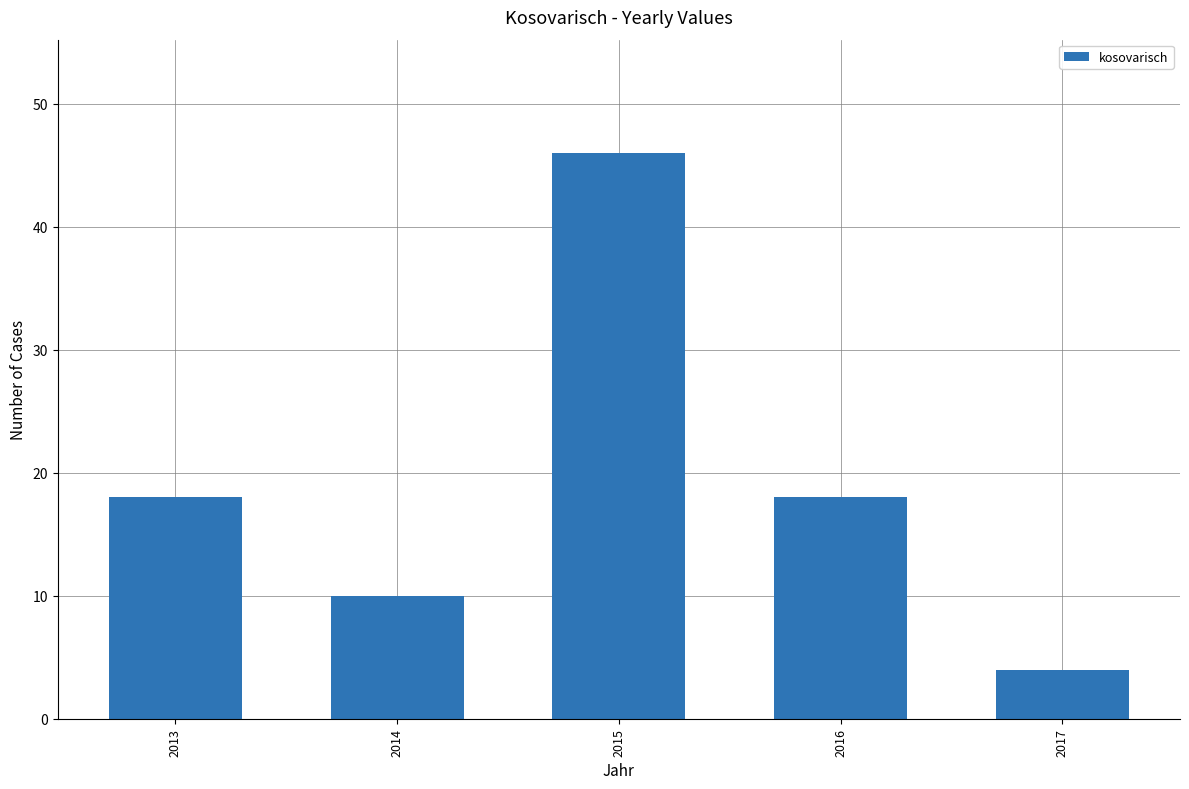

What is the change in value from 2013 to 2015?

+28